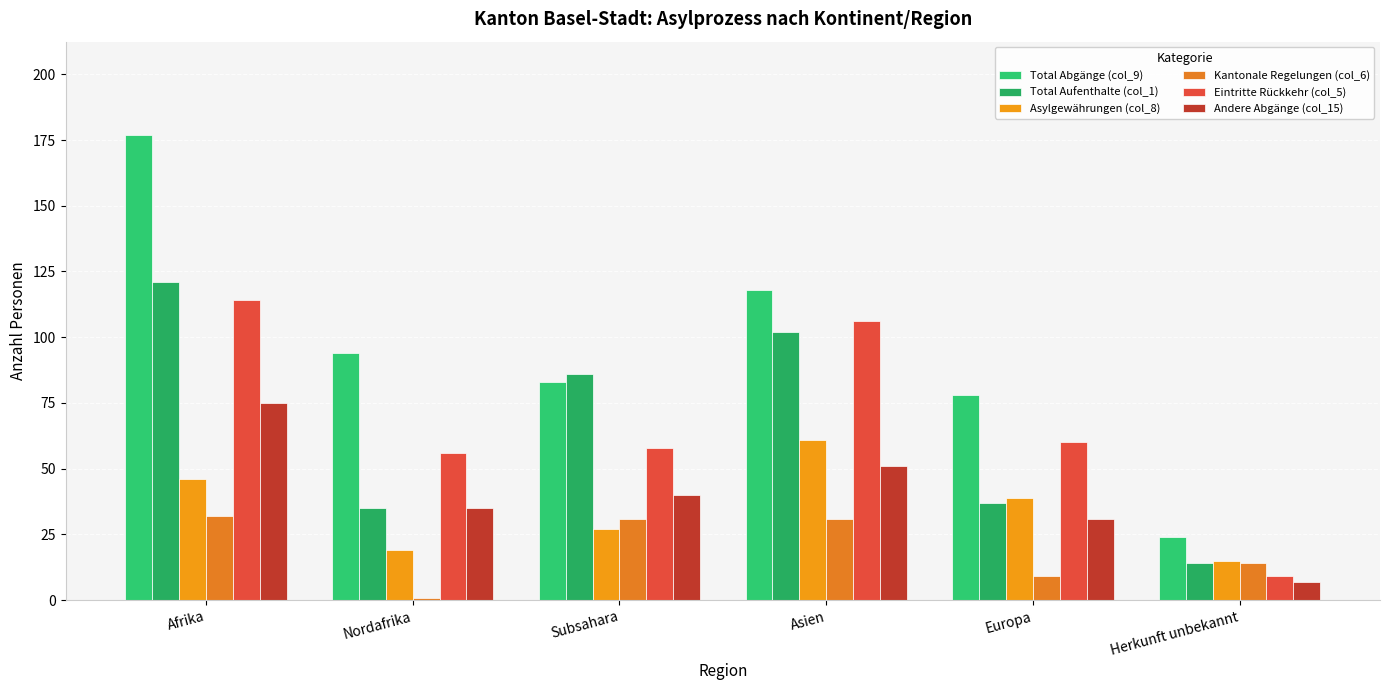

What are all the series names shown in the legend?

Total Abgänge (col_9), Total Aufenthalte (col_1), Asylgewährungen (col_8), Kantonale Regelungen (col_6), Eintritte Rückkehr (col_5), Andere Abgänge (col_15)